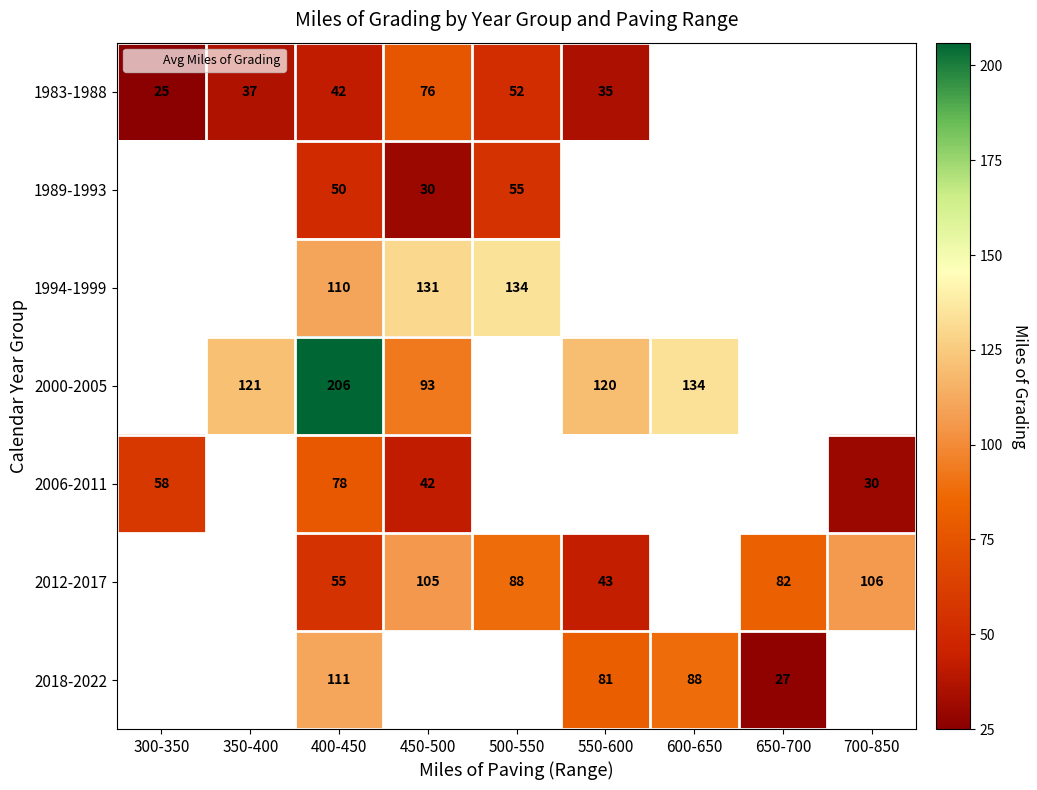

At 400-450, list the series in order from smallest to largest.

1983-1988, 1989-1993, 2012-2017, 2006-2011, 1994-1999, 2018-2022, 2000-2005